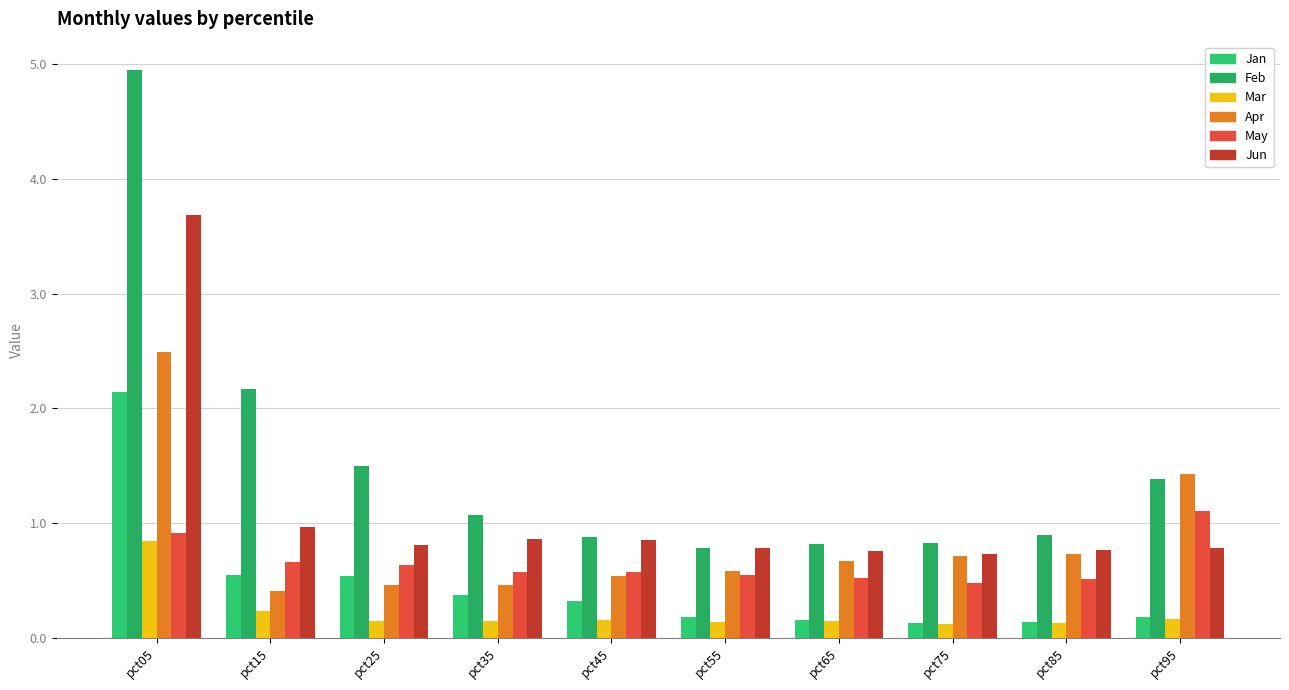

Reading left to right, what are all the values shown in this chart?

Jan: pct05=2.1	pct15=0.5	pct25=0.5	pct35=0.4	pct45=0.3	pct55=0.2	pct65=0.2	pct75=0.1	pct85=0.1	pct95=0.2
Feb: pct05=4.9	pct15=2.2	pct25=1.5	pct35=1.1	pct45=0.9	pct55=0.8	pct65=0.8	pct75=0.8	pct85=0.9	pct95=1.4
Mar: pct05=0.8	pct15=0.2	pct25=0.1	pct35=0.2	pct45=0.2	pct55=0.1	pct65=0.1	pct75=0.1	pct85=0.1	pct95=0.2
Apr: pct05=2.5	pct15=0.4	pct25=0.5	pct35=0.5	pct45=0.5	pct55=0.6	pct65=0.7	pct75=0.7	pct85=0.7	pct95=1.4
May: pct05=0.9	pct15=0.7	pct25=0.6	pct35=0.6	pct45=0.6	pct55=0.5	pct65=0.5	pct75=0.5	pct85=0.5	pct95=1.1
Jun: pct05=3.7	pct15=1.0	pct25=0.8	pct35=0.9	pct45=0.9	pct55=0.8	pct65=0.8	pct75=0.7	pct85=0.8	pct95=0.8